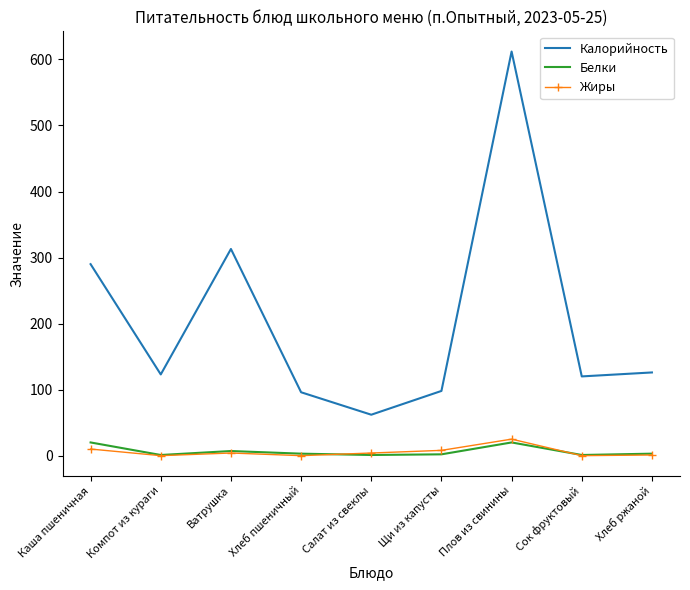

What is the difference between the highest and lowest values at Сок фруктовый?

120